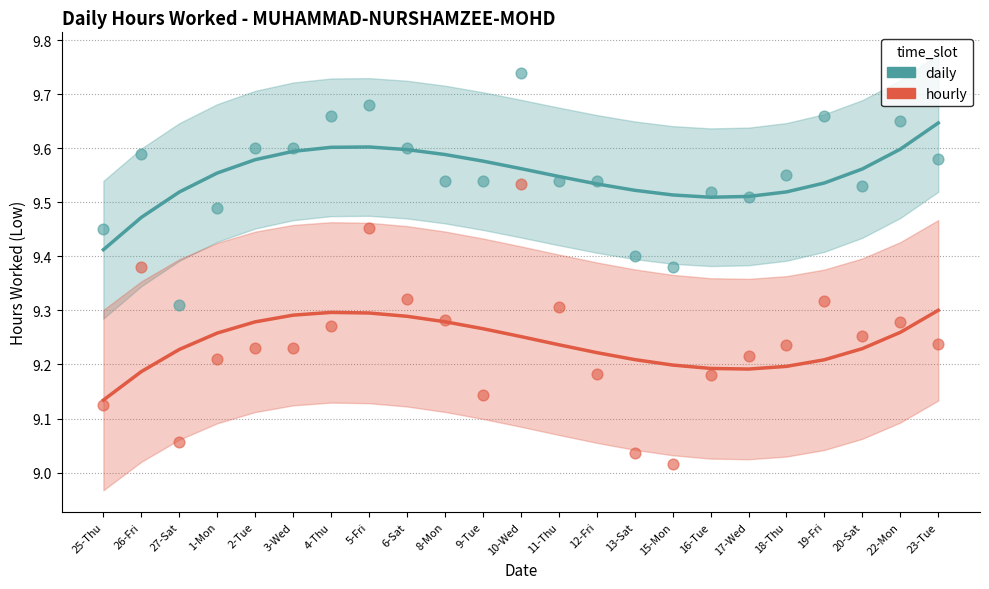

At how many categories does at least one series exceed 9?

23